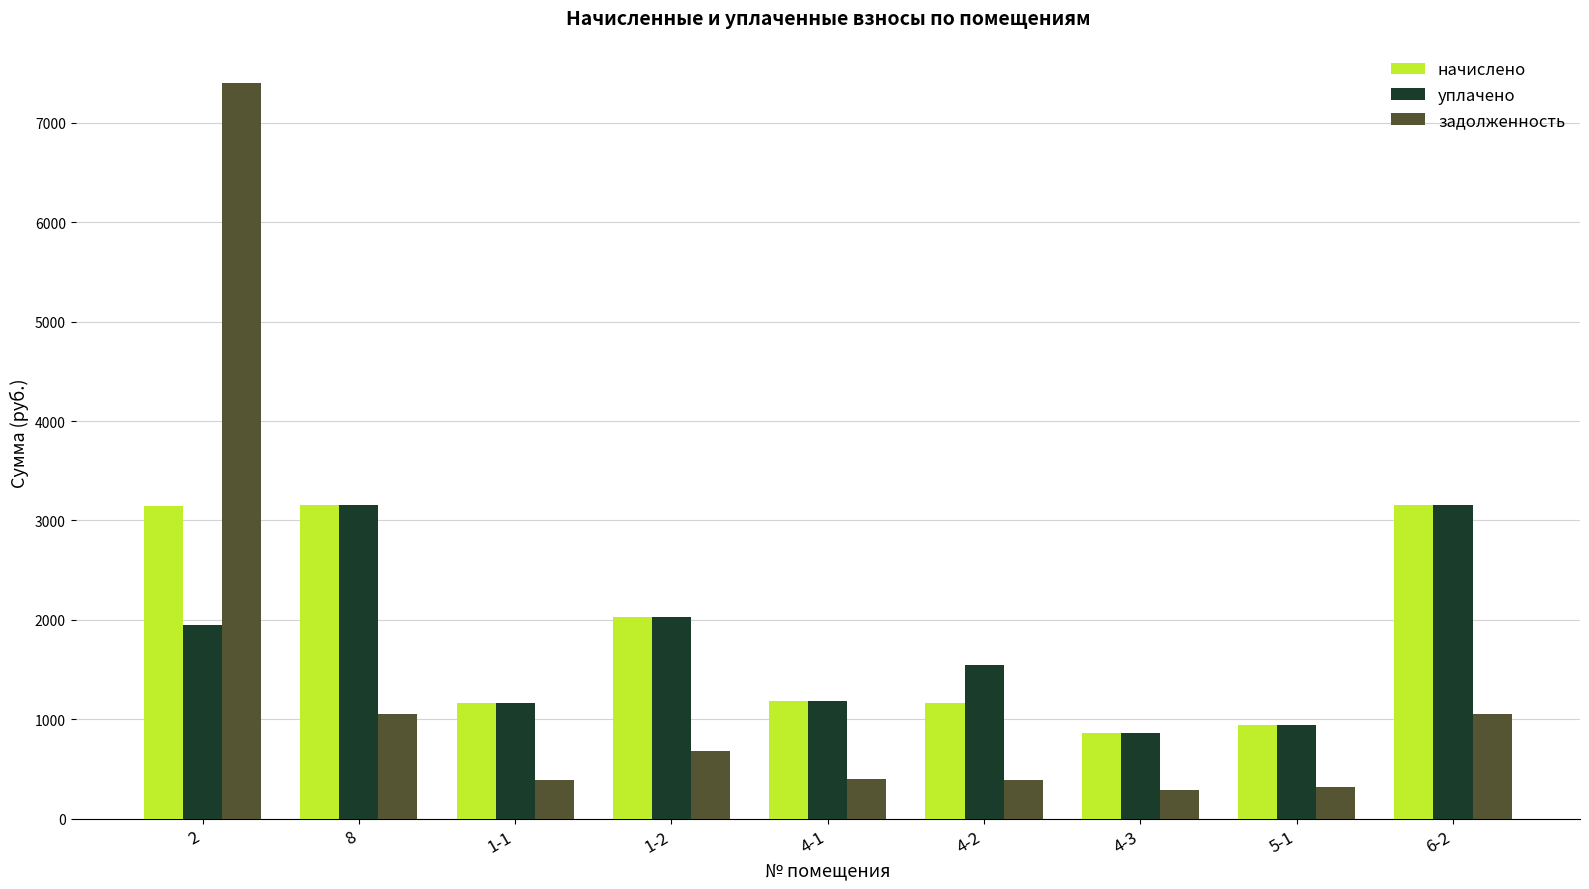

What is the total value across all series at 6-2?

7356.4